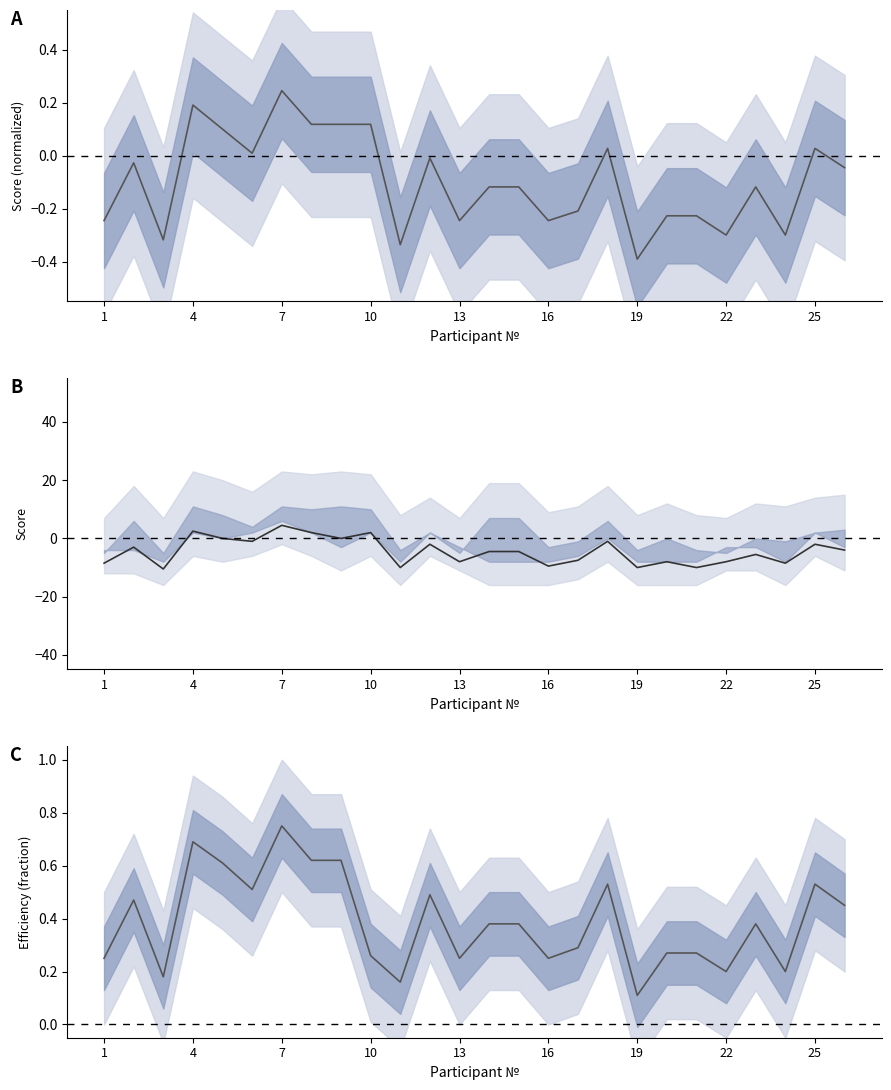

How many data points in Центральная линия (ИТОГО/55-0.5) are above 0?

9